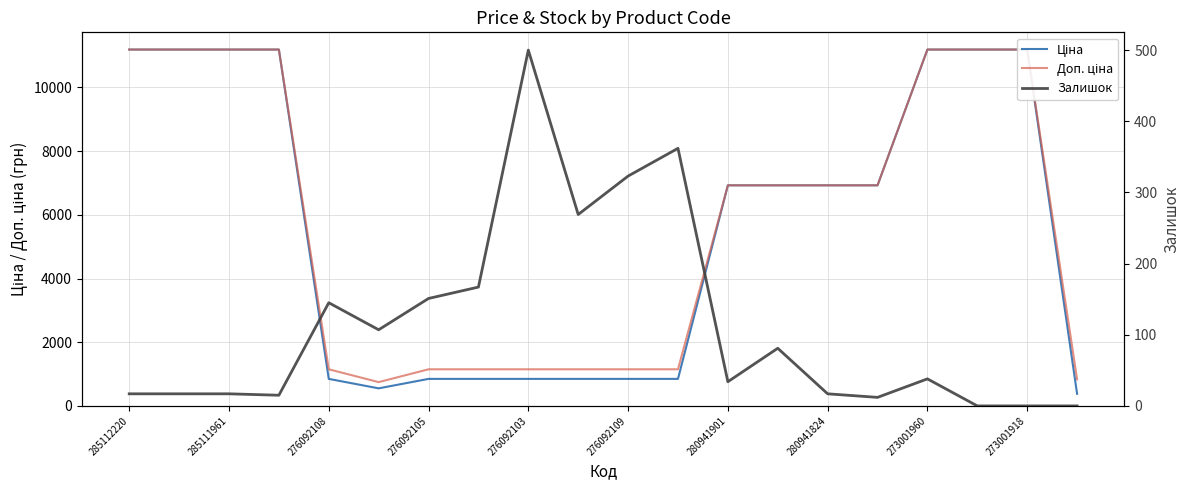

In Доп. ціна, how many points are lower than both neighbors (excluding endpoints)?

1